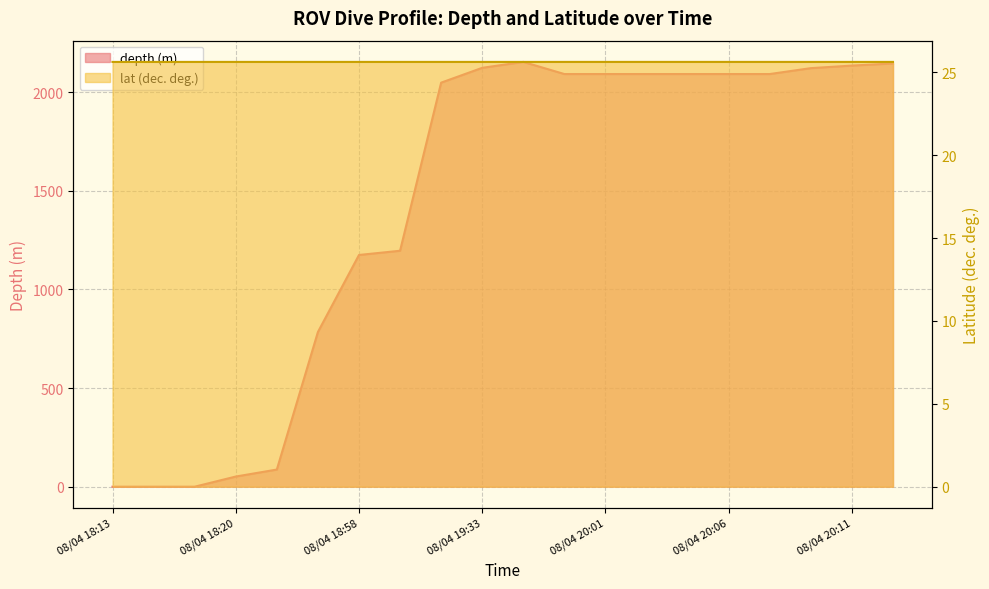

How many values in the depth (m) series exceed 2092?

11